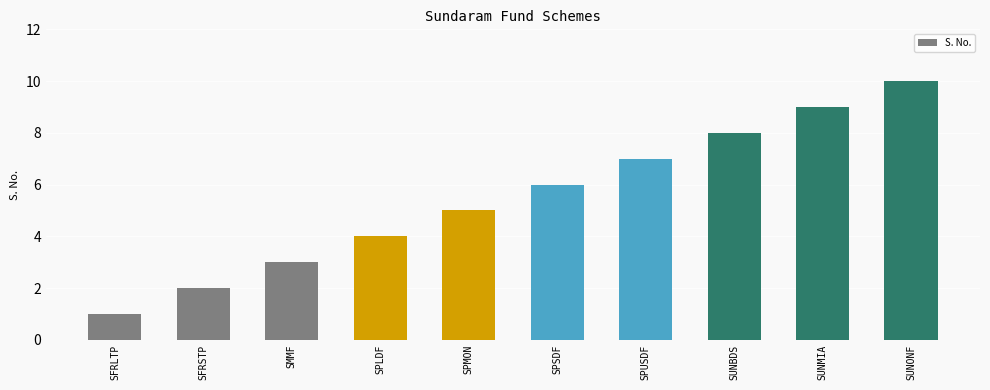

Count the values in the range 3 to 8.

6